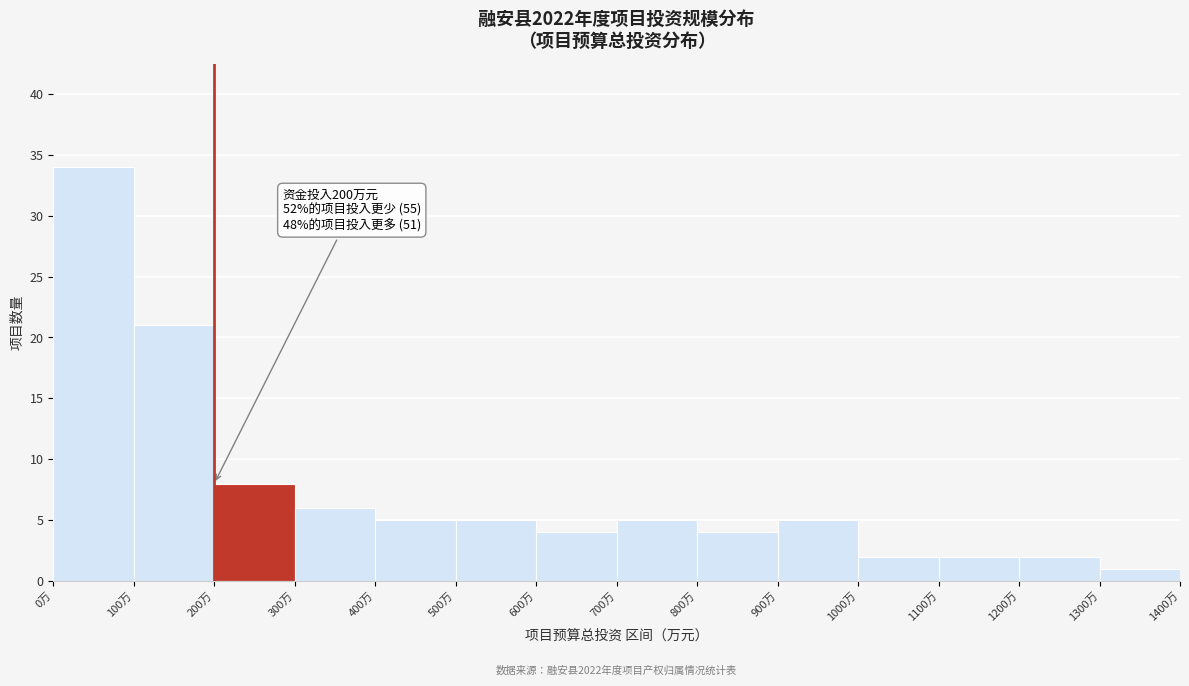

Over which range of the x-axis is the bar tallest?

0 to 100